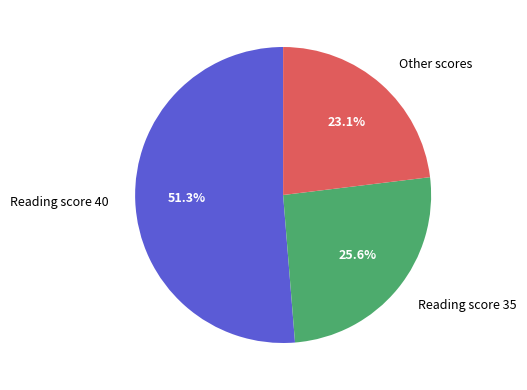

What is the ratio of the value at Reading score 35 to the value at Reading score 40?

0.5